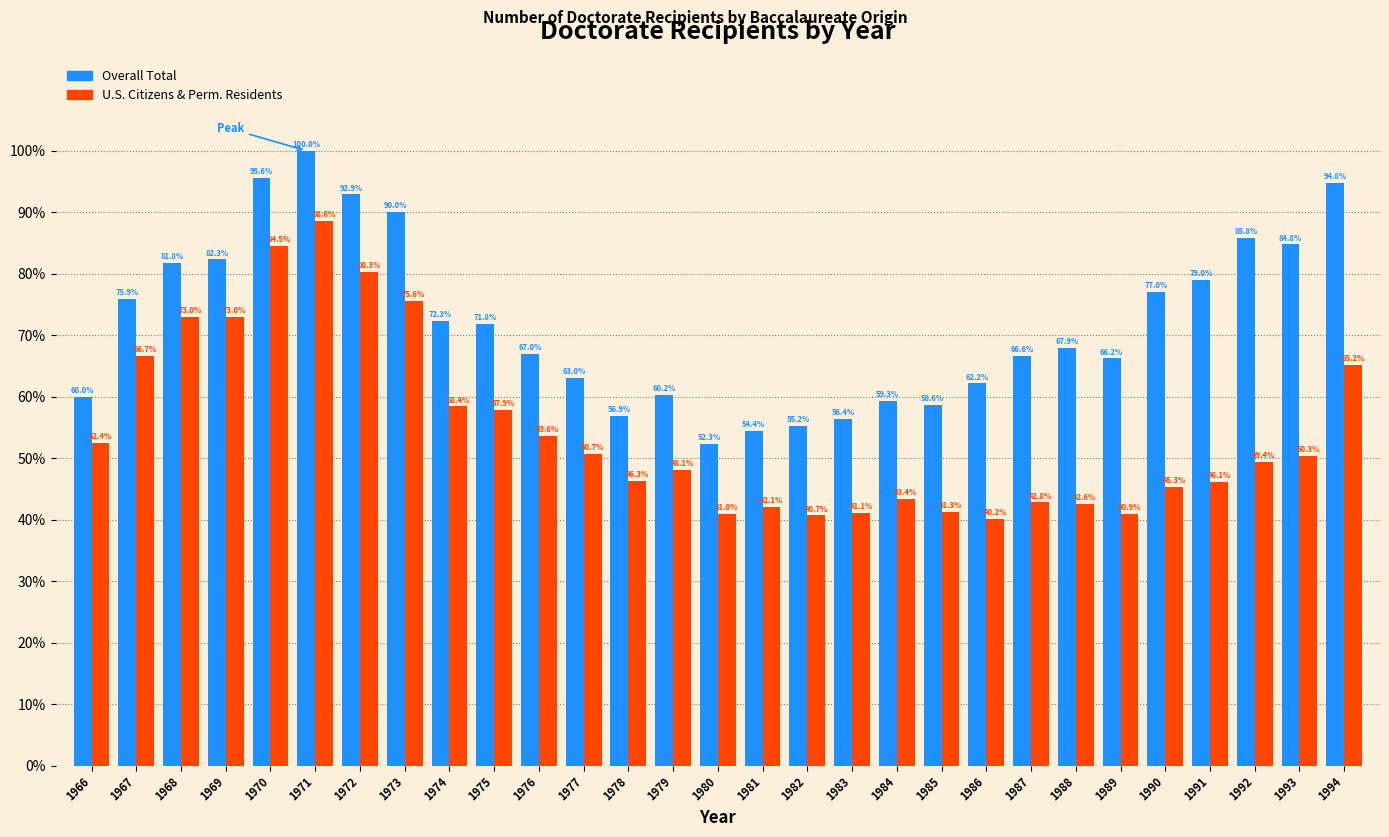

What is the maximum value shown in the chart?

100.0